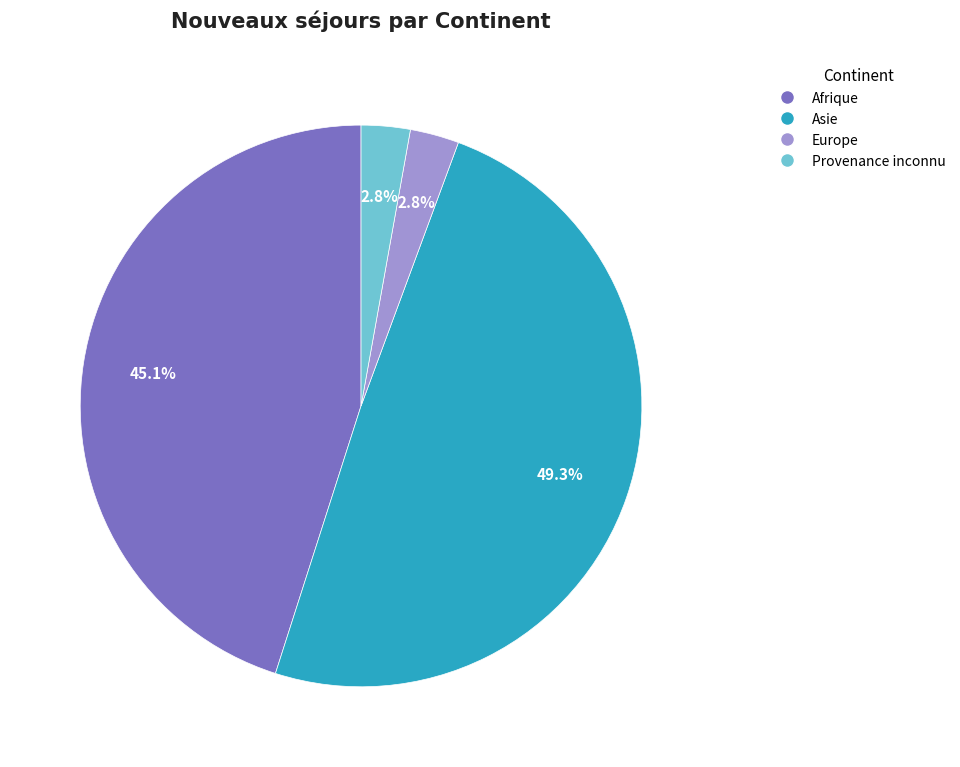

To the nearest percent, what is the difference between the largest and smallest slice percentages?

46%